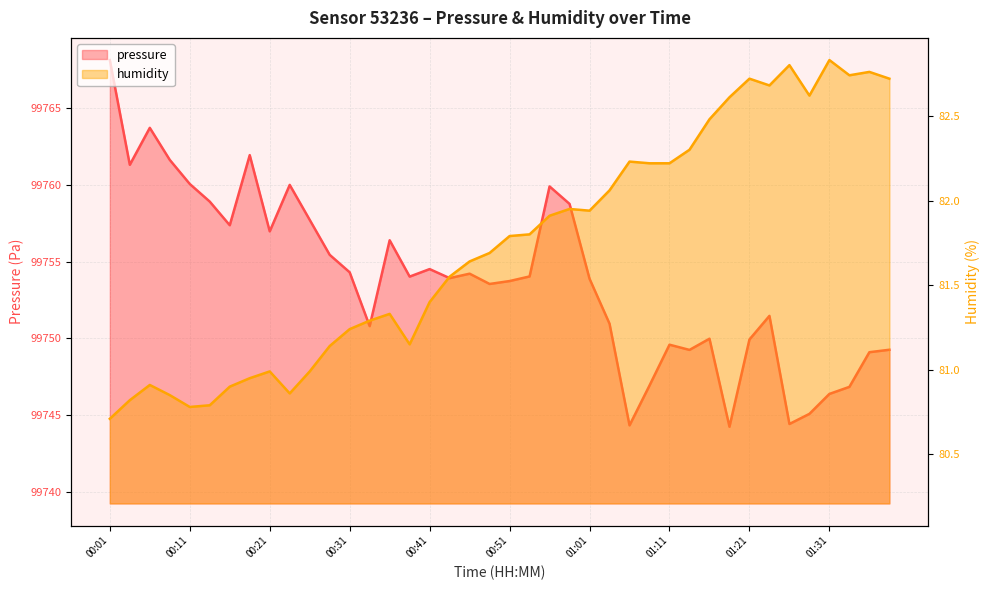

What is the sum of all humidity values?

3269.4